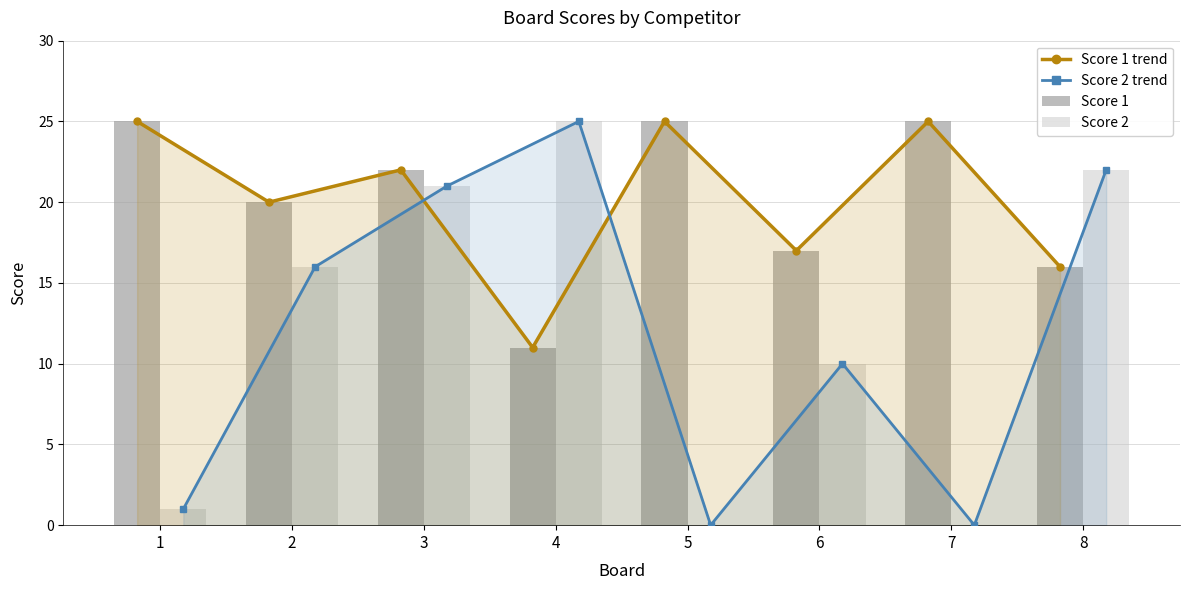

How many values in the Score 2 series exceed 16?

3